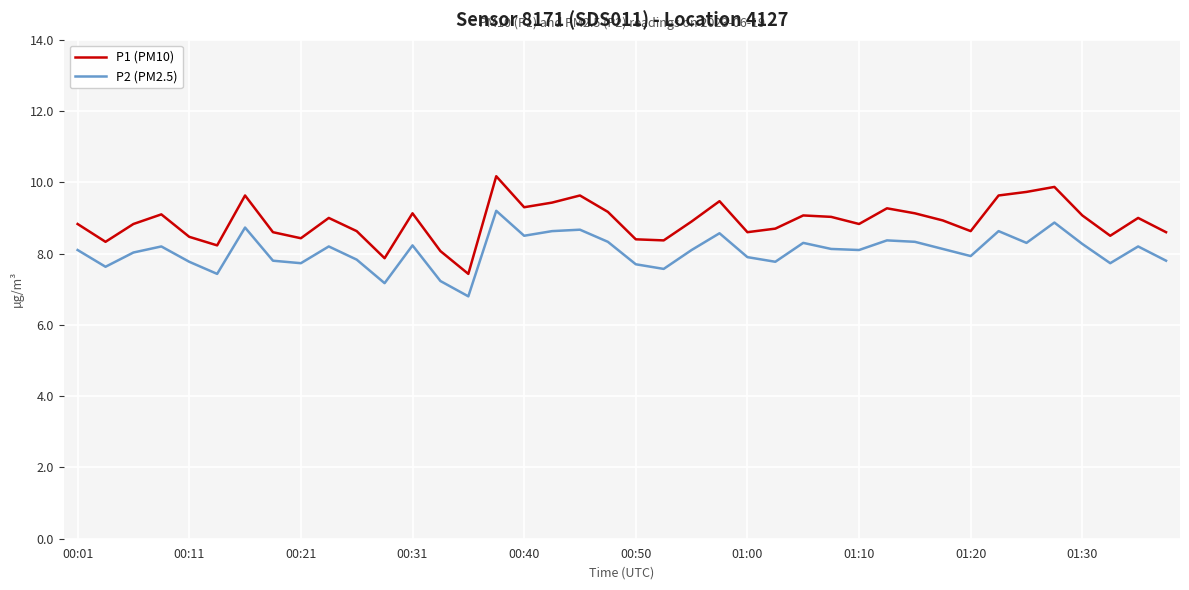

In P2 (PM2.5), how many points are higher than both neighbors (excluding endpoints)?

12